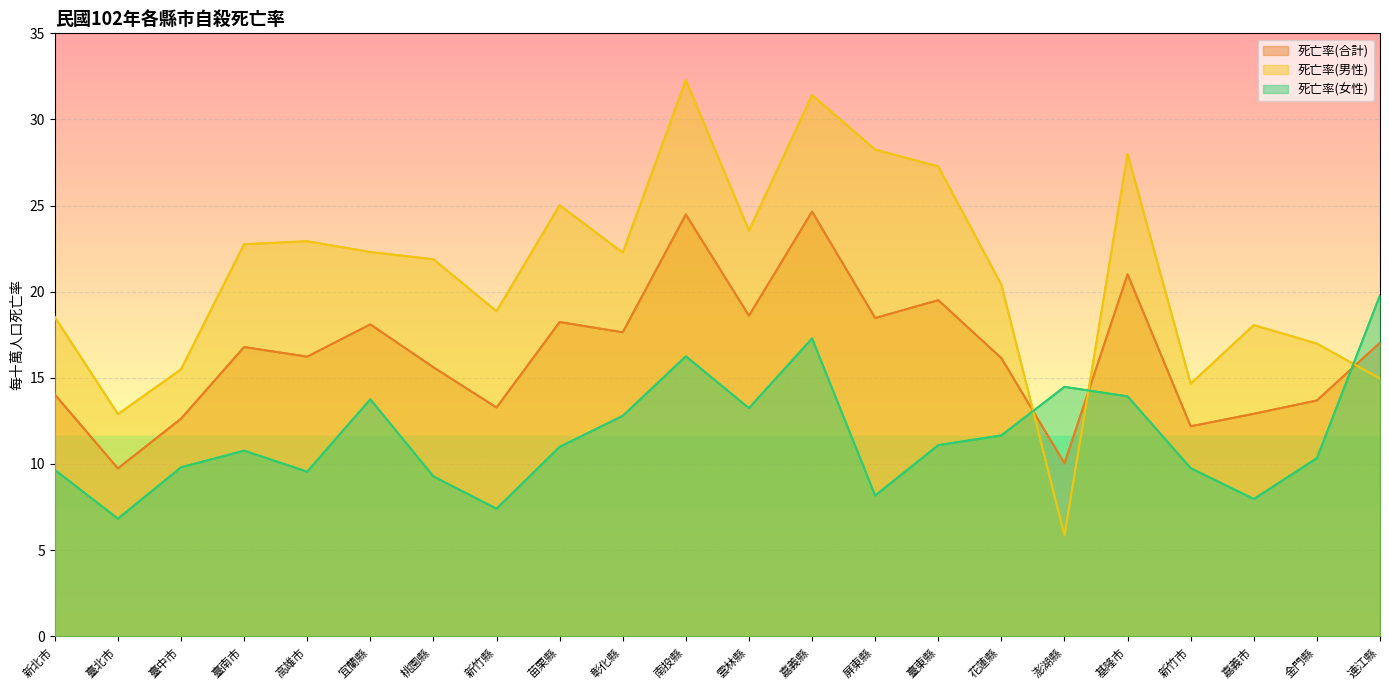

What is the maximum value for 死亡率(合計)?

24.6